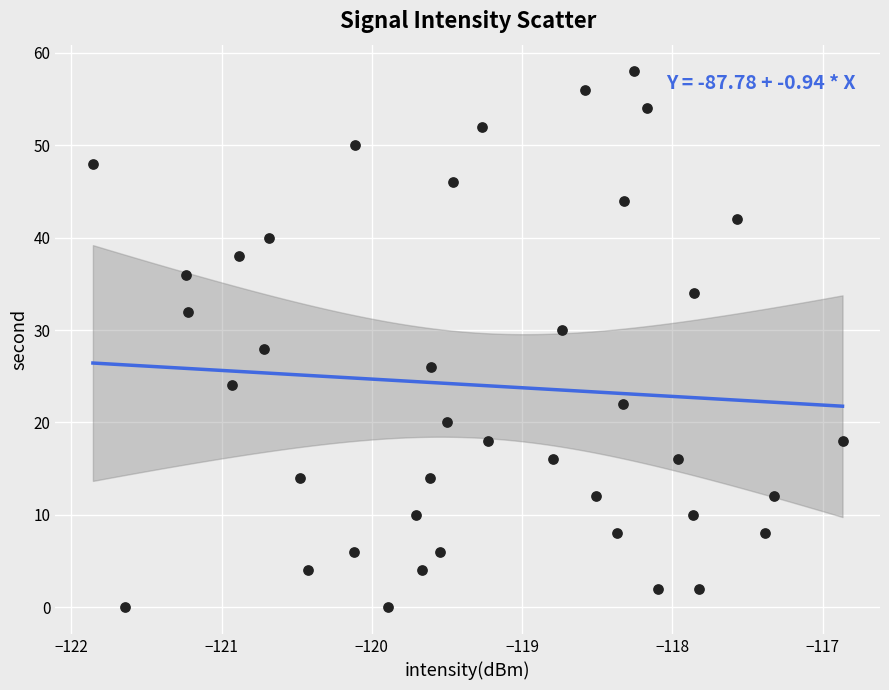

What is the range of Y values (max minus min)?

58